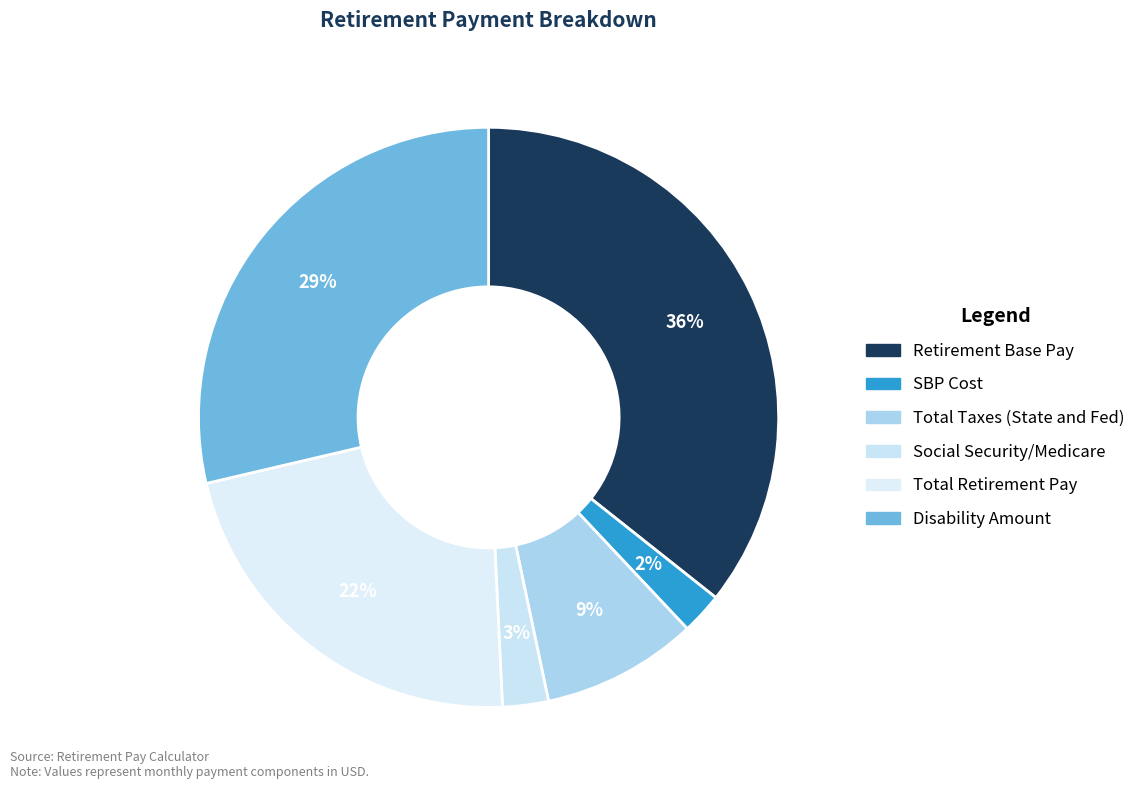

Count the number of slices in the pie.

6